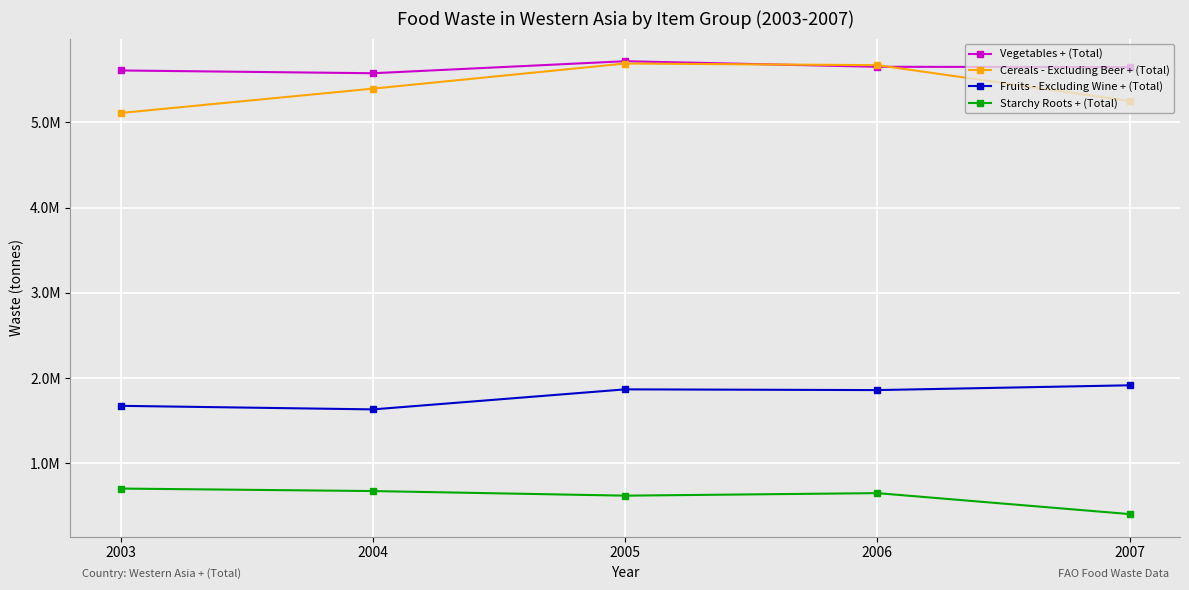

True or false: Cereals - Excluding Beer + (Total) and Starchy Roots + (Total) cross at least once.

False